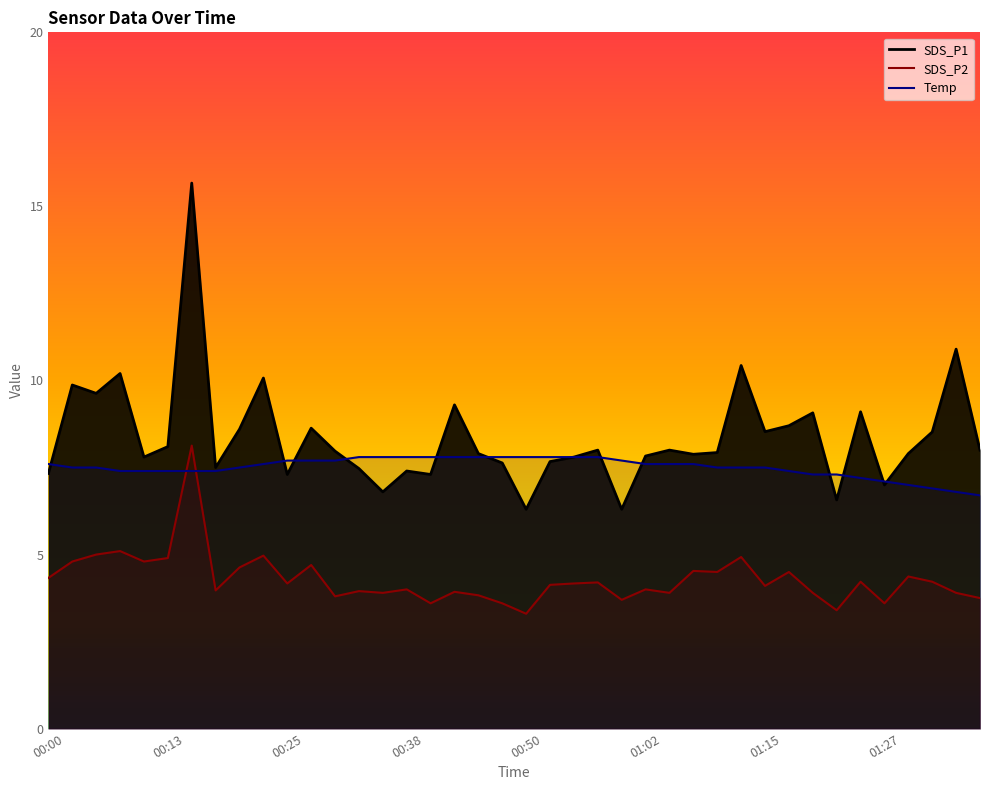

What position from the right is 01:34?

2